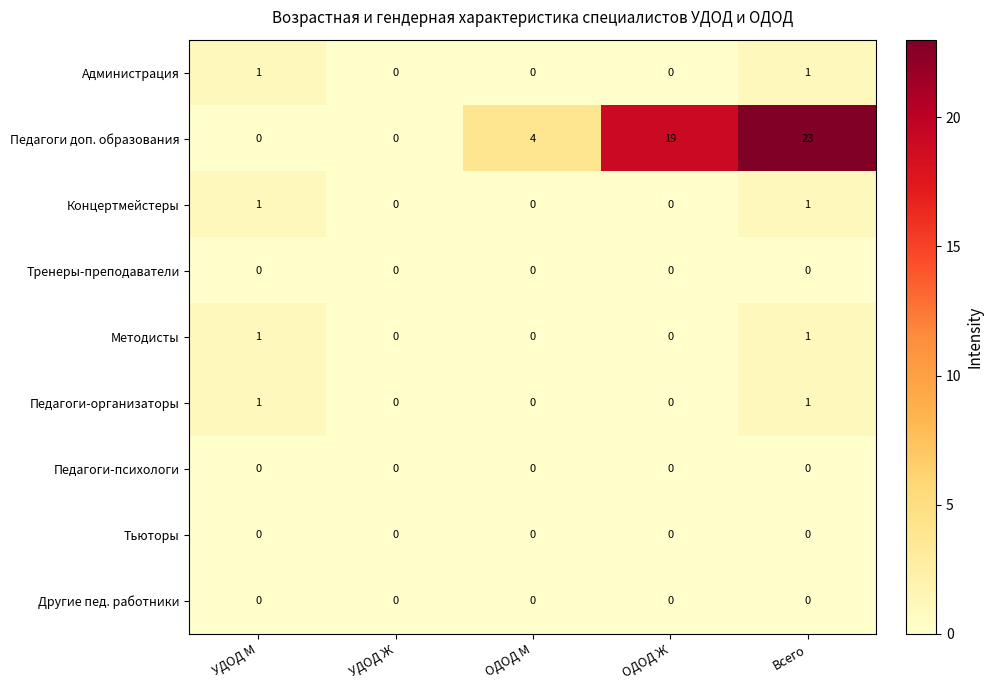

Which series has the largest range (max minus min)?

Педагоги доп. образования